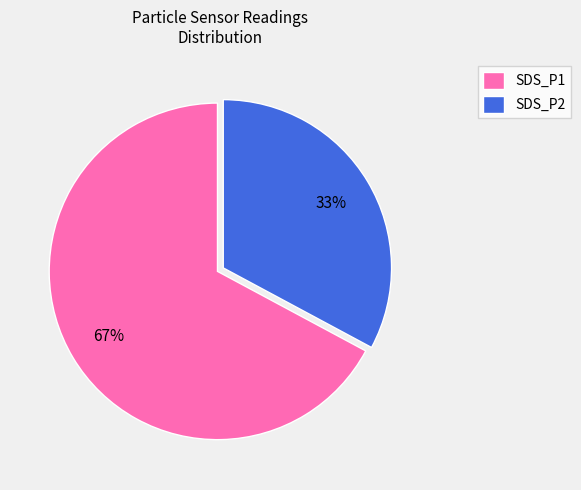

Combined, do SDS_P1 and SDS_P2 account for over 50%?

Yes